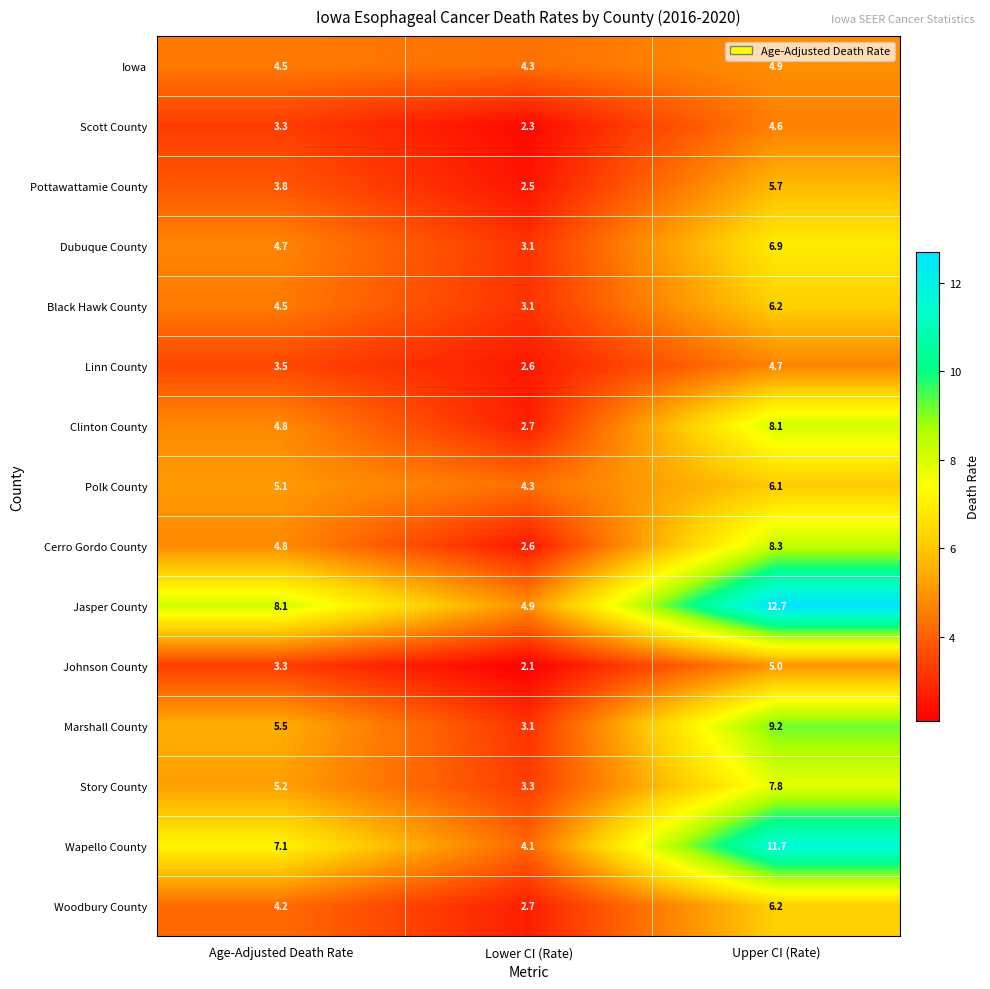

What is the spread (max minus min) of values at Age-Adjusted Death Rate?

4.8